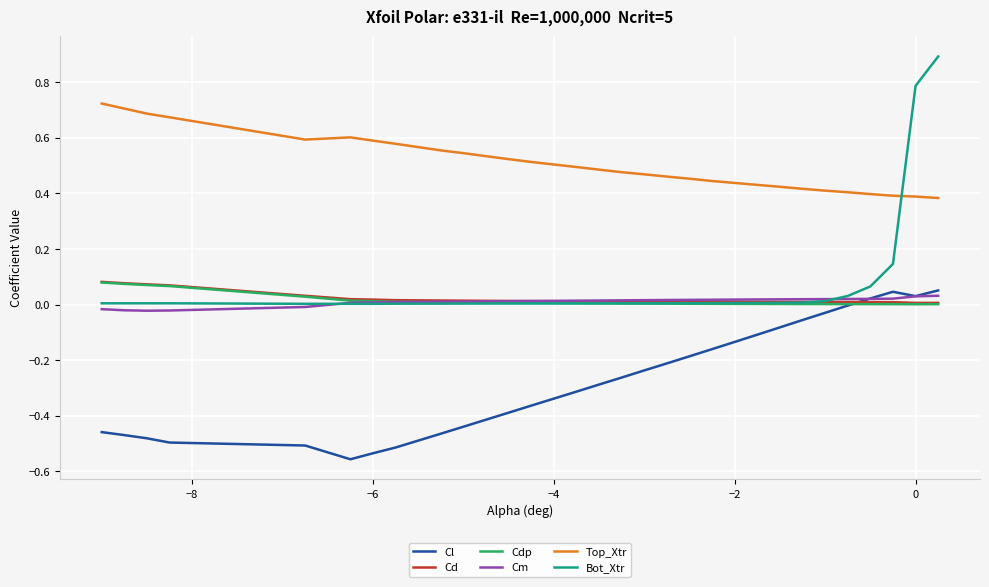

True or false: Cl and Bot_Xtr cross at least once.

False